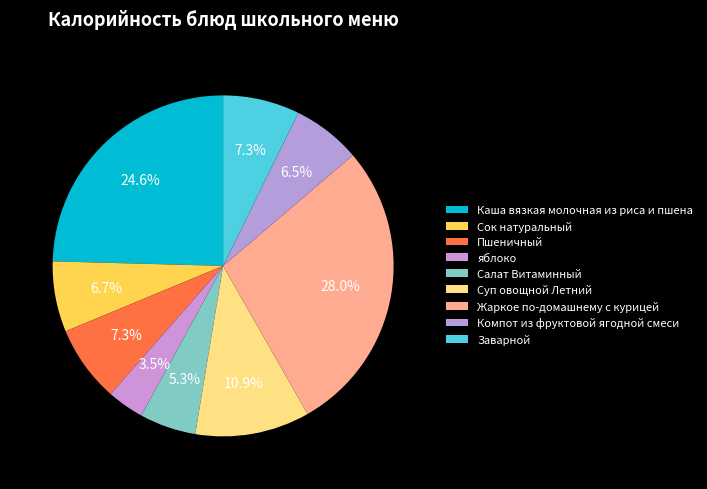

To the nearest percent, what percentage of the pie is Суп овощной Летний?

11%